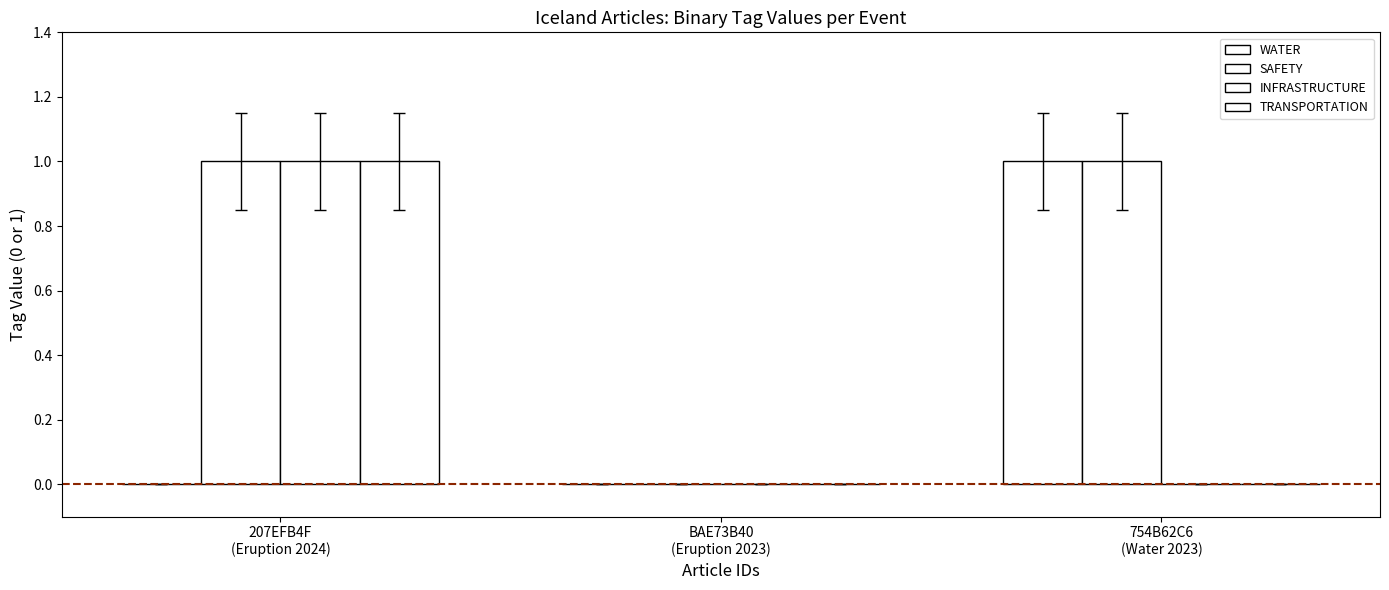

How many values in SAFETY are above zero?

2